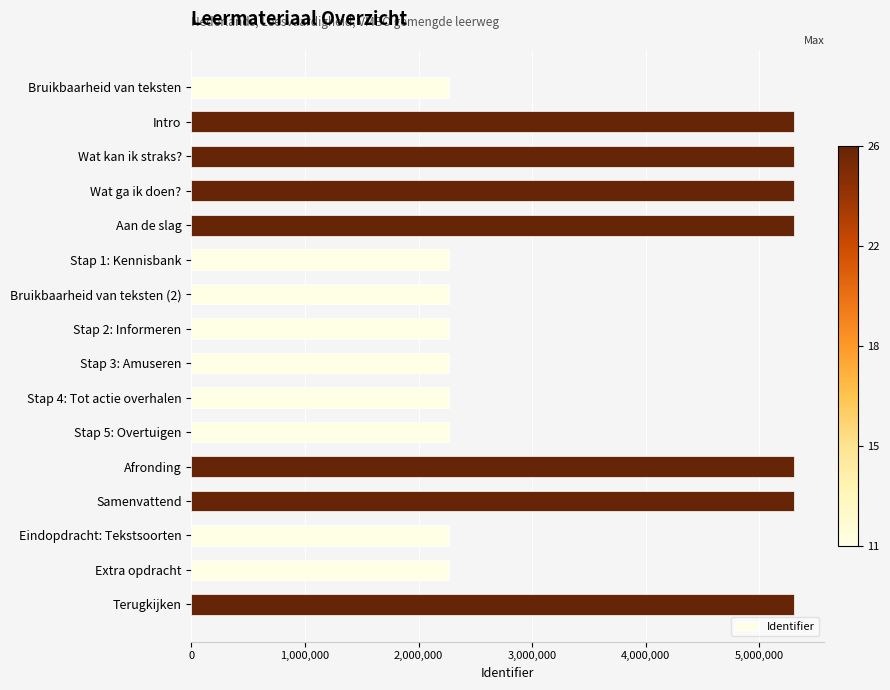

How many series are shown in this chart?

1